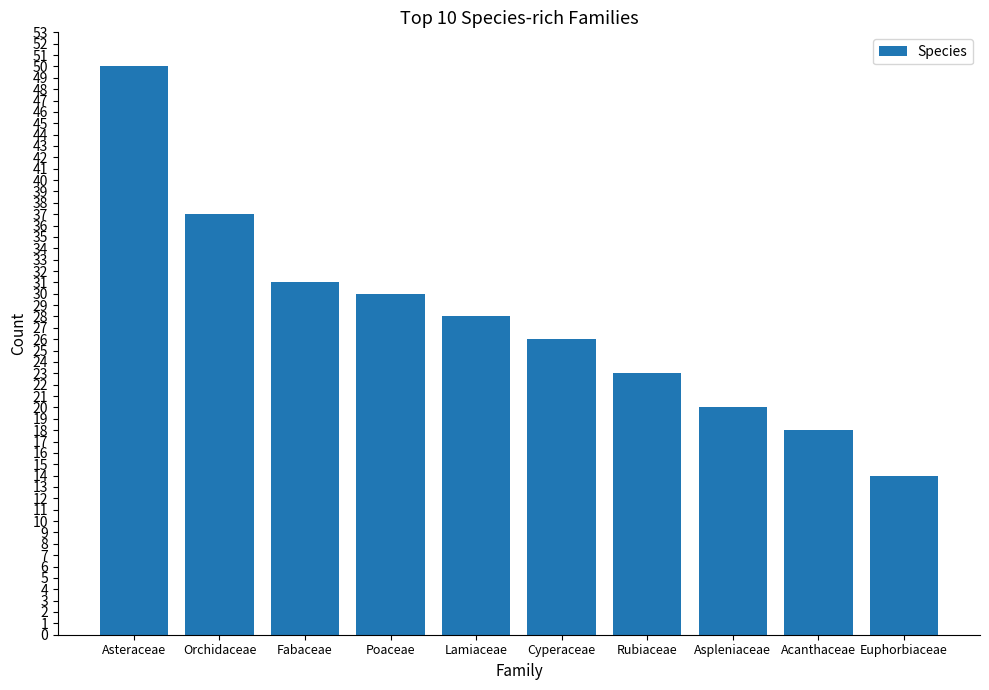

Are the bars horizontal?

No